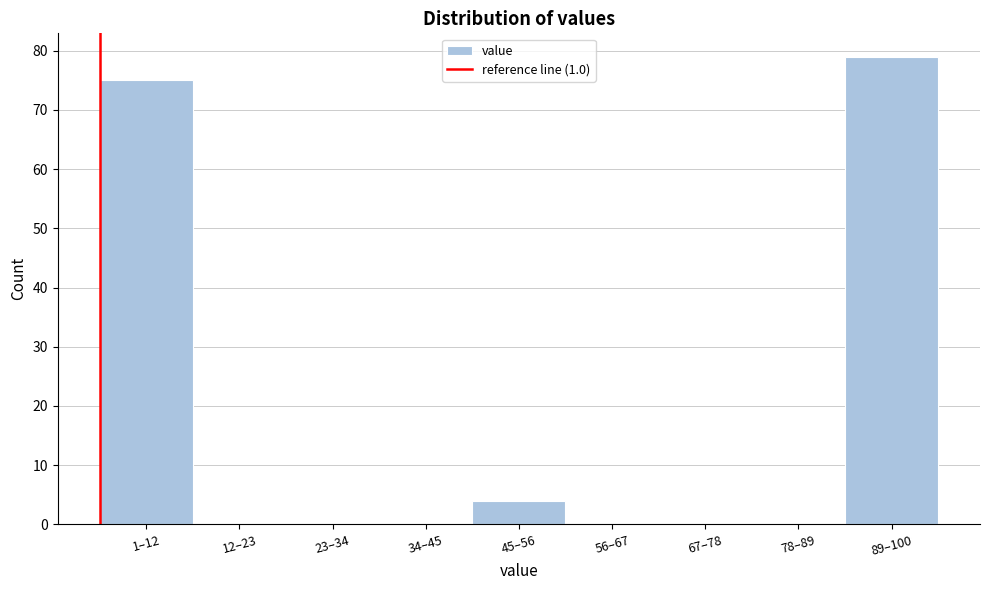

Reading left to right, extract all data points from this chart.

1–12=75	12–23=0	23–34=0	34–45=0	45–56=4	56–67=0	67–78=0	78–89=0	89–100=79